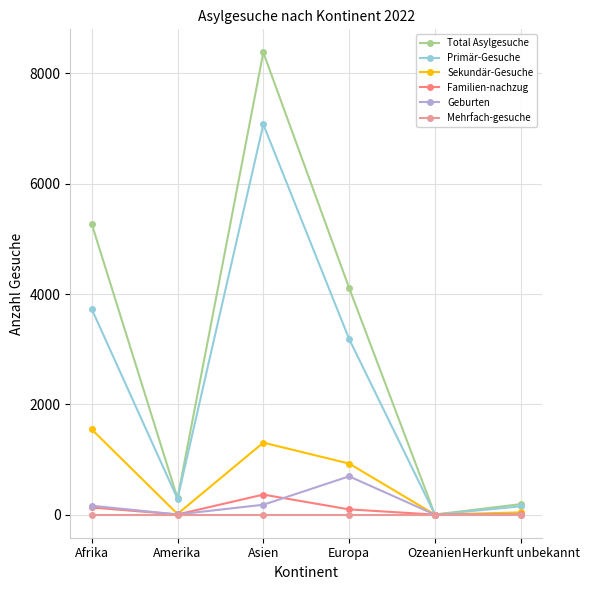

The value of Total Asylgesuche at Afrika is 5271. True or false?

True